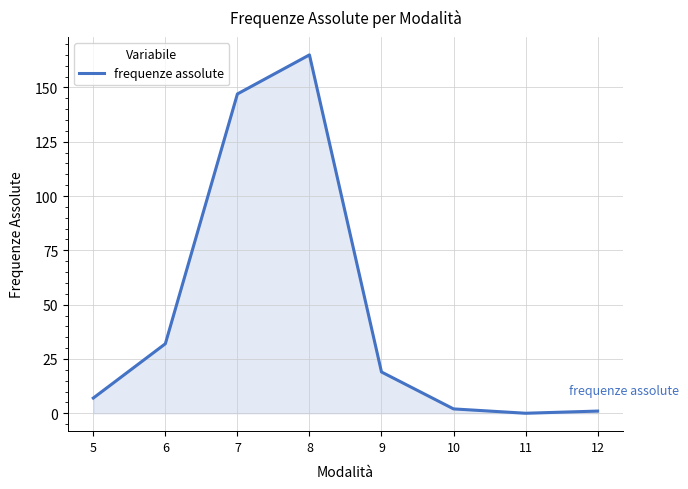

Reading right to left, list all the values displayed in this chart.

1	0	2	19	165	147	32	7